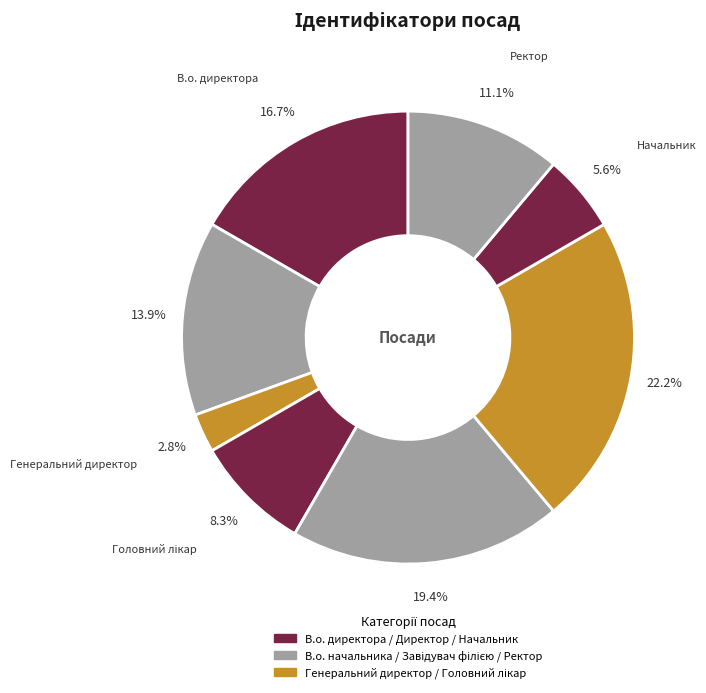

Count the number of slices in the pie.

8